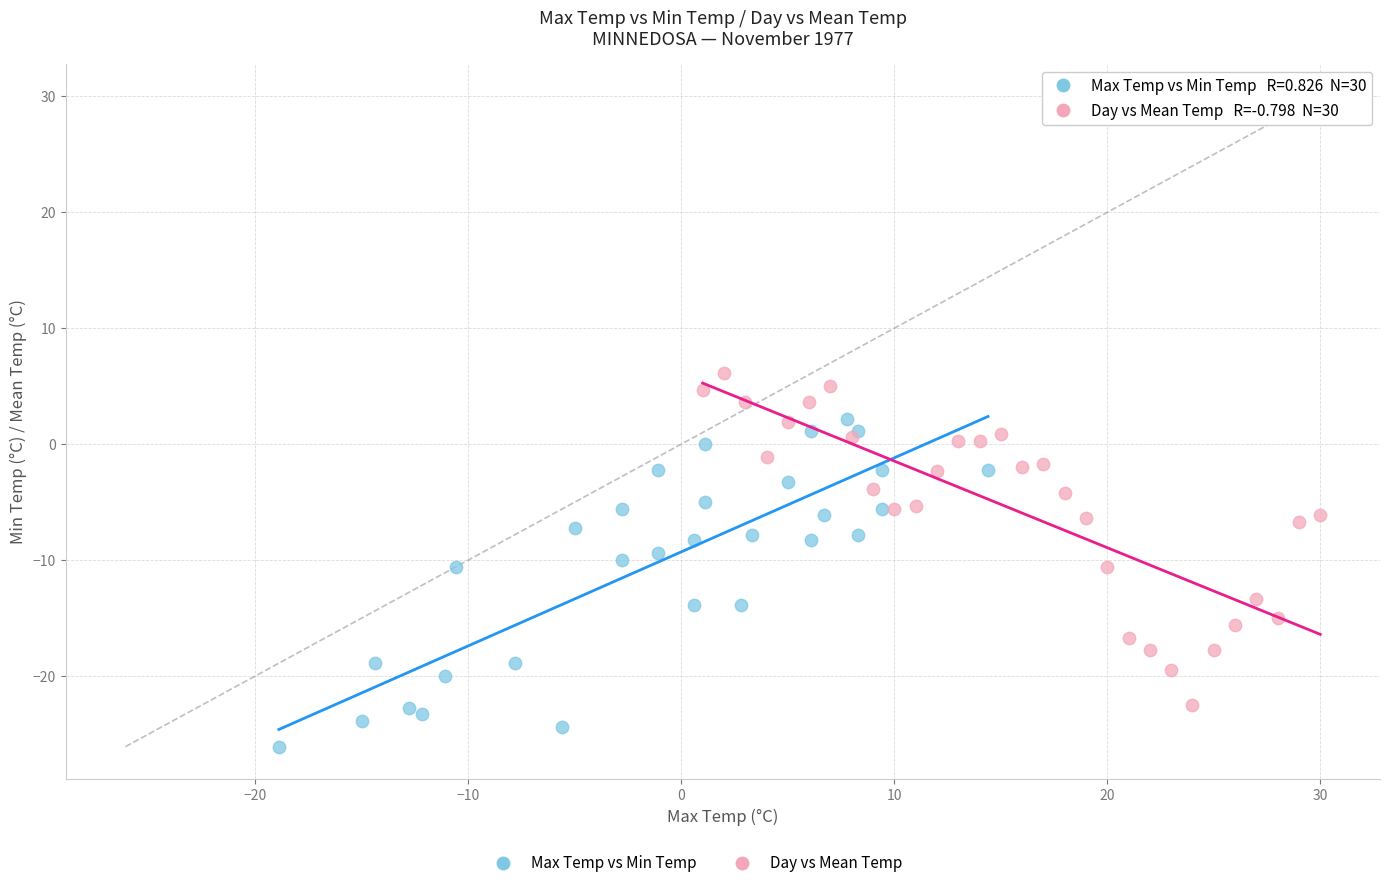

Which series contains the highest Y value?

Day vs Mean Temp